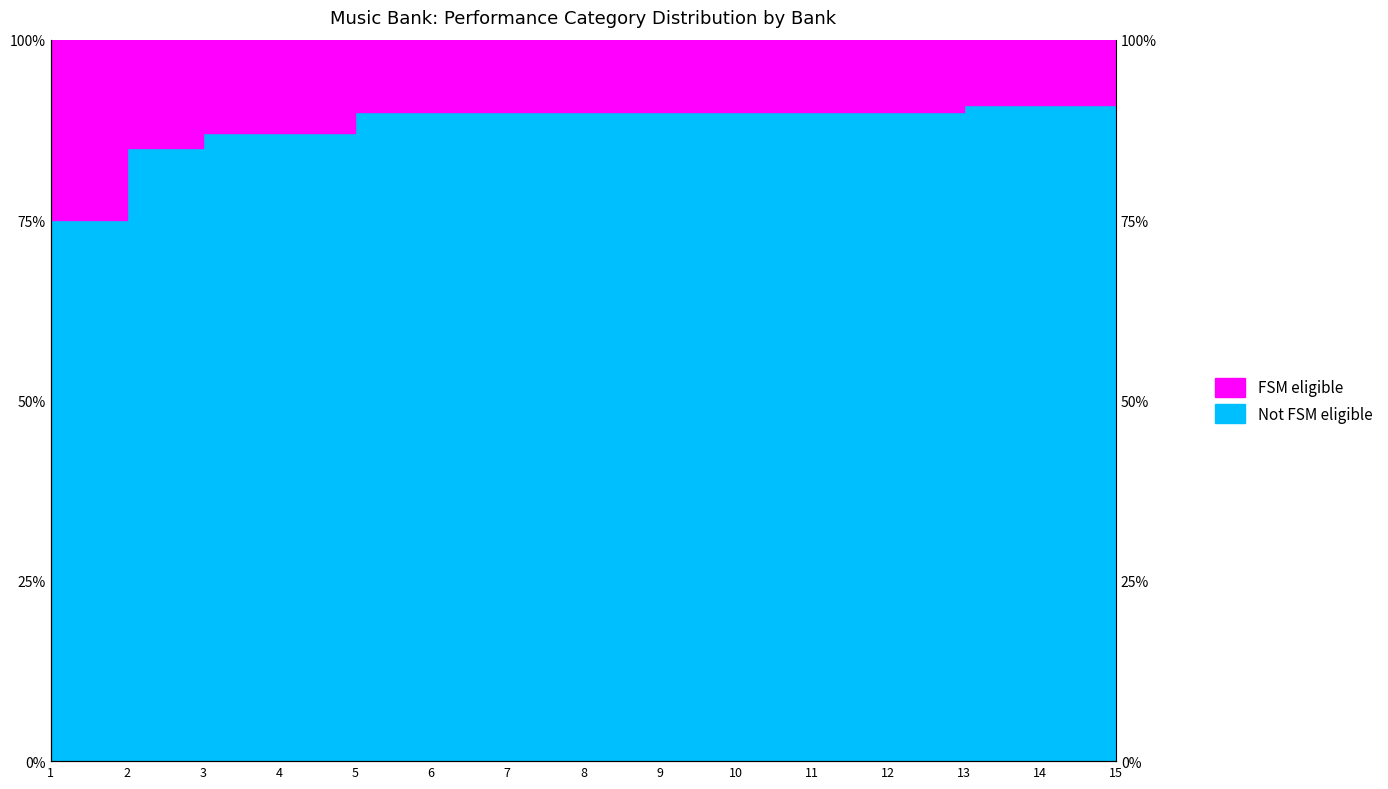

Reading left to right, transcribe all the data shown in this chart.

75	85	87	87	90	90	90	90	90	90	90	90	91	91	91